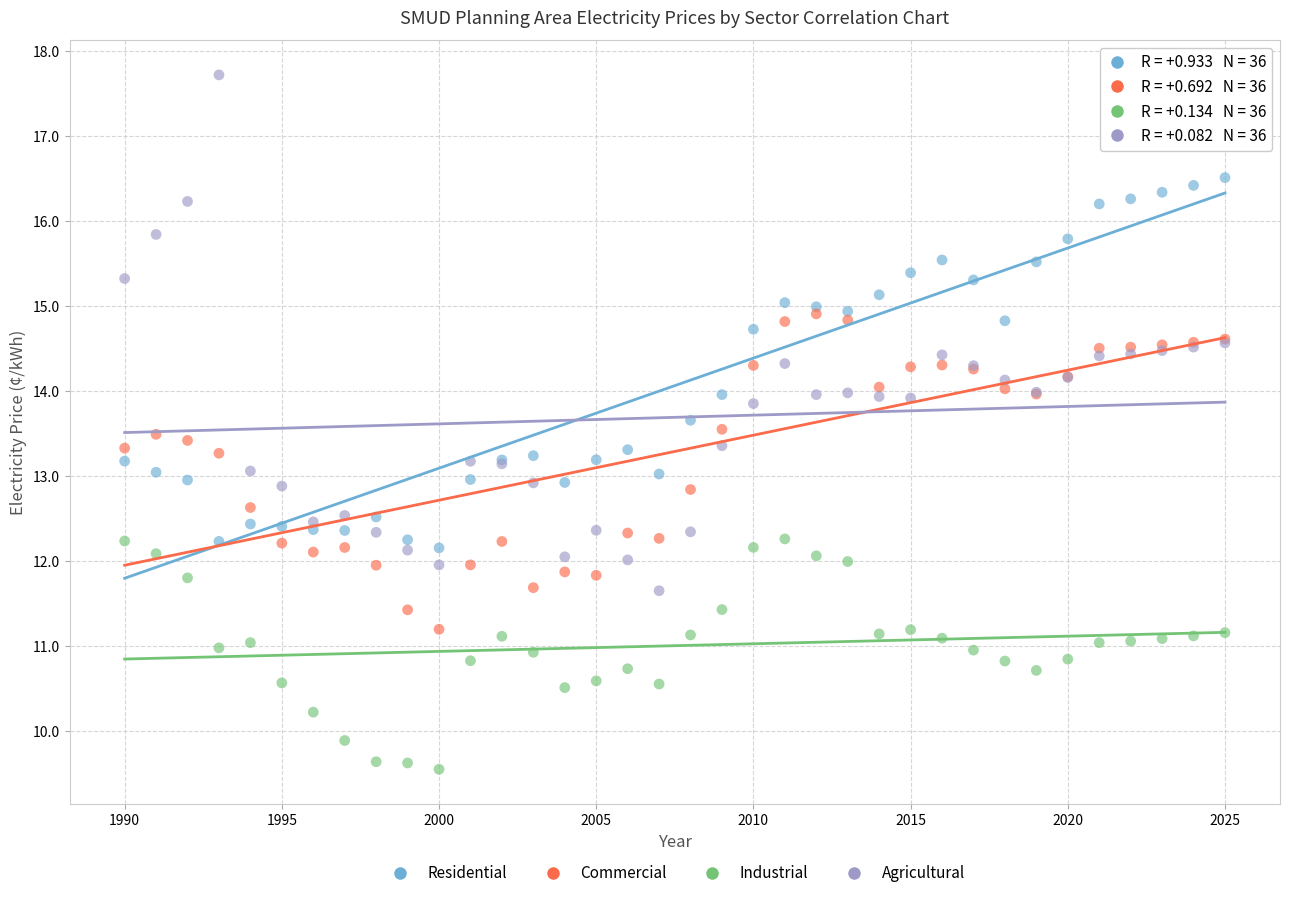

What are all the series names shown in the legend?

Residential, Commercial, Industrial, Agricultural